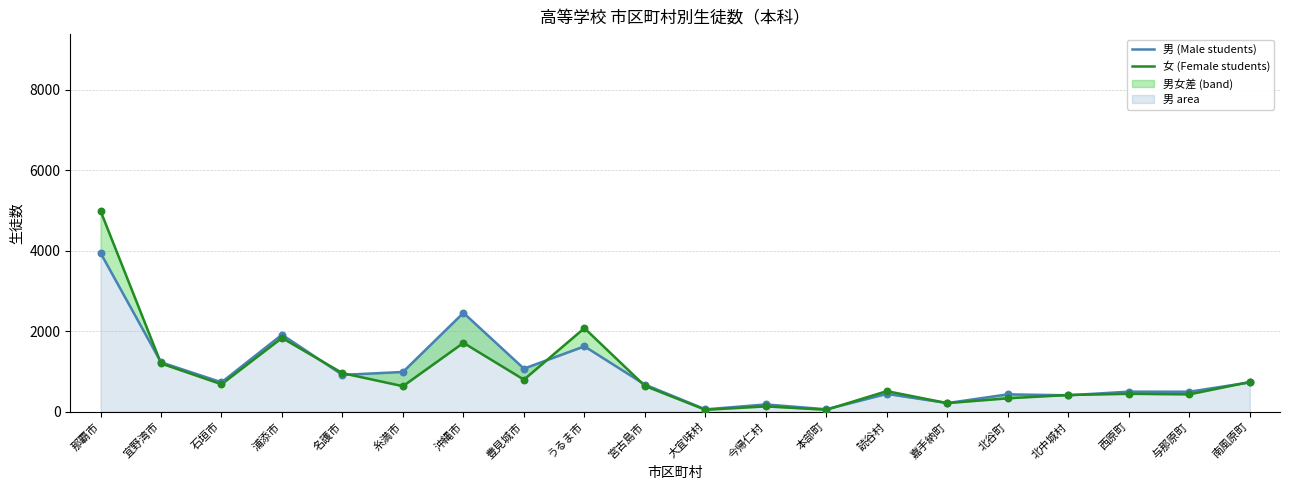

At which category is the sum across all series the highest?

那覇市